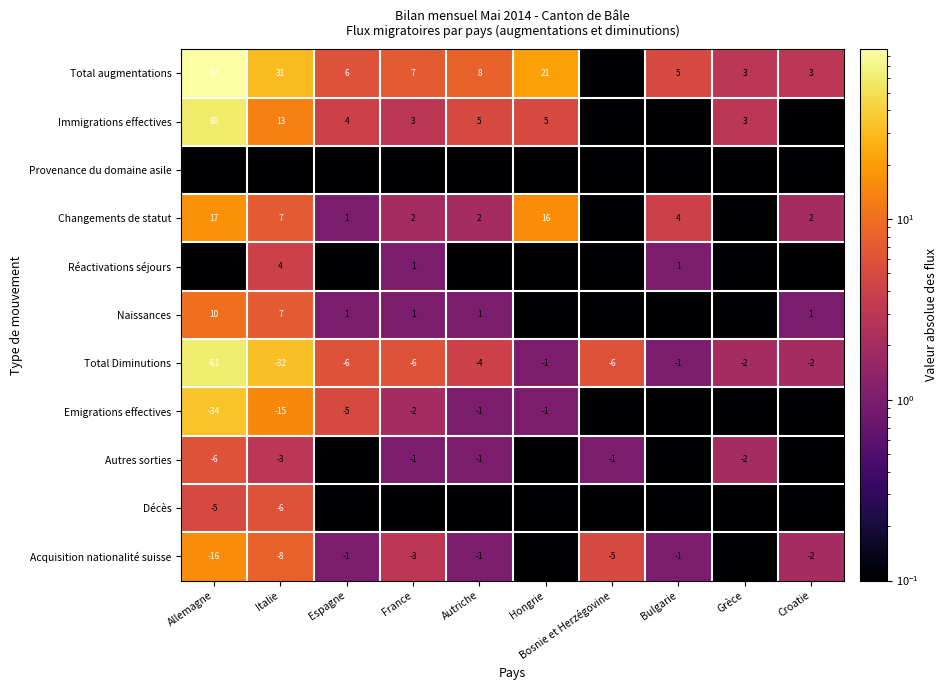

Where does the Total Diminutions series first go above -4?

Hongrie